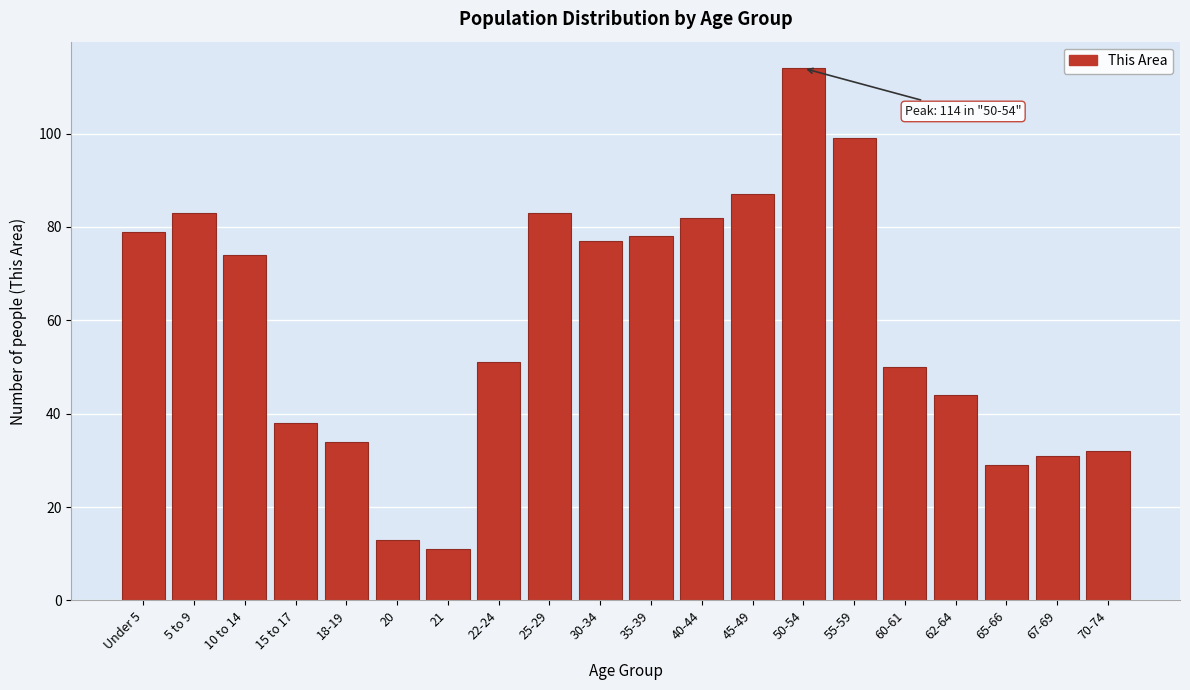

Reading left to right, extract all data points from this chart.

79	83	74	38	34	13	11	51	83	77	78	82	87	114	99	50	44	29	31	32